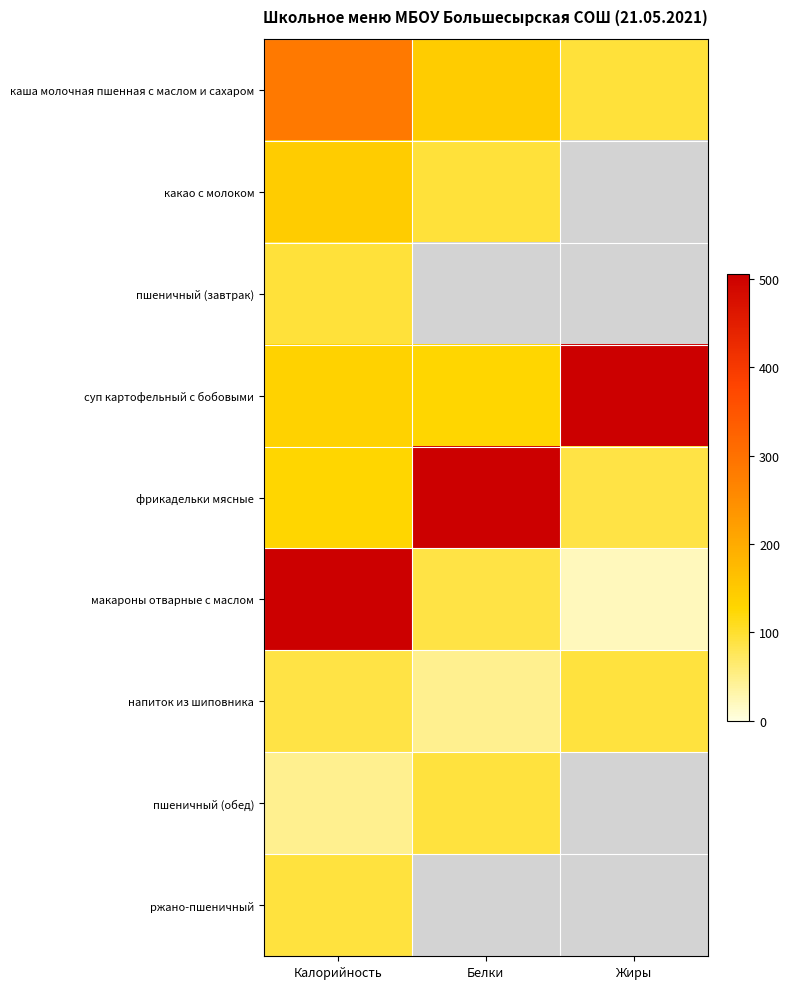

Rank the categories by каша молочная пшенная с маслом и сахаром value from lowest to highest.

Жиры, Белки, Калорийность